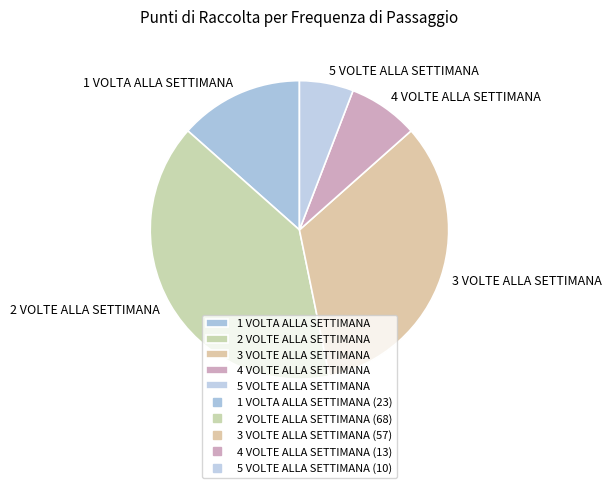

What is the smallest slice in the pie chart?

5 VOLTE ALLA SETTIMANA